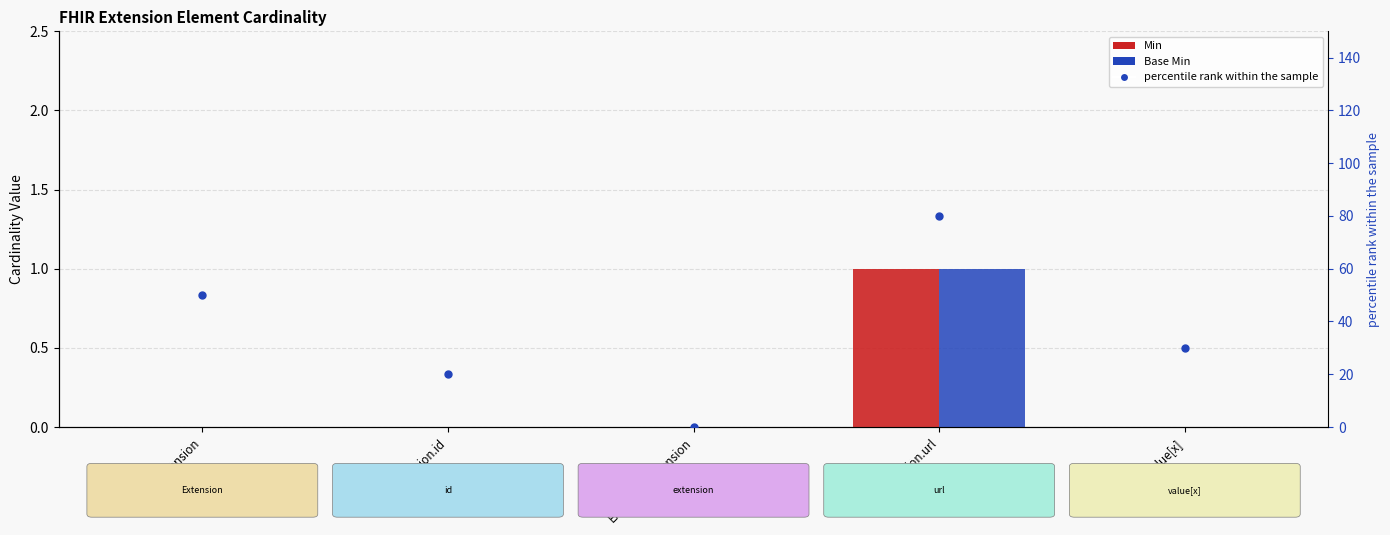

At how many categories does at least one series exceed 48?

2